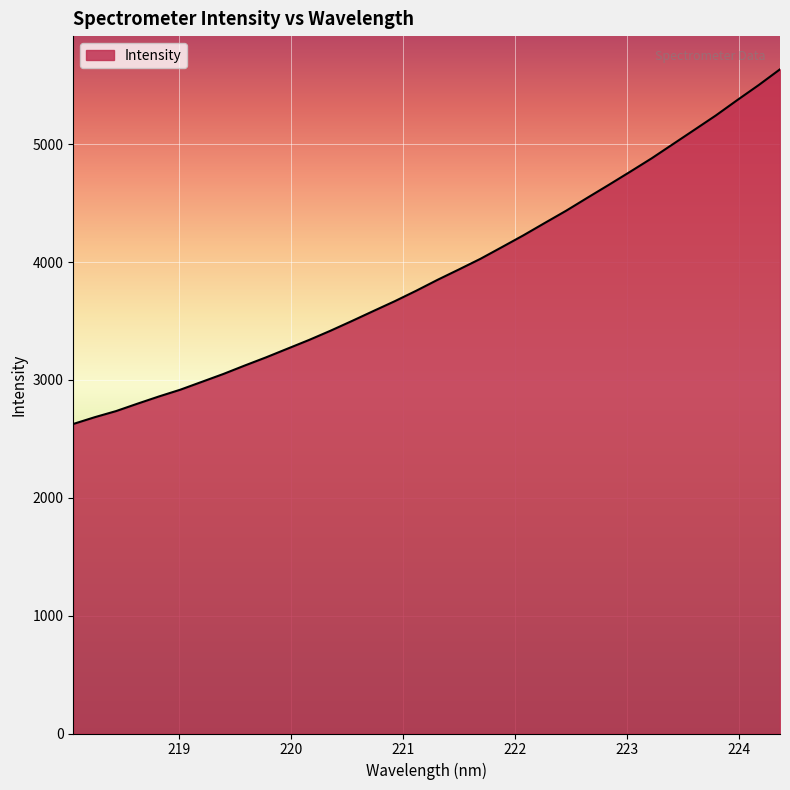

What is the smallest value displayed?

2626.4